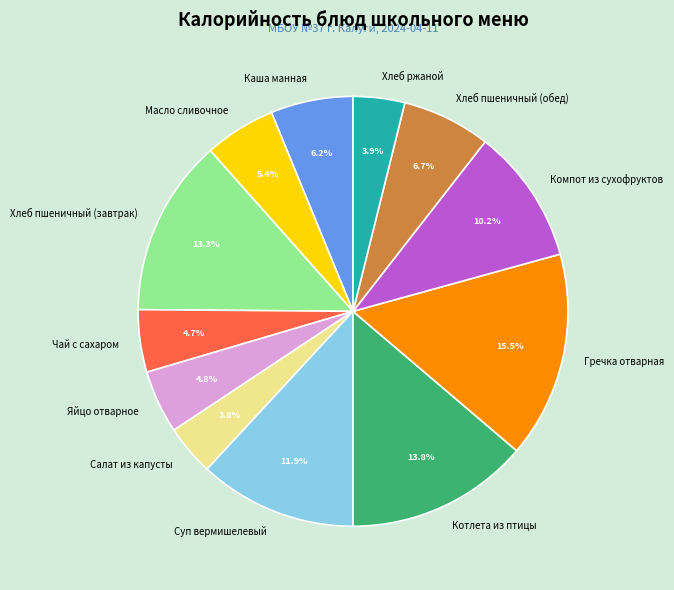

How many segments does this pie chart have?

12